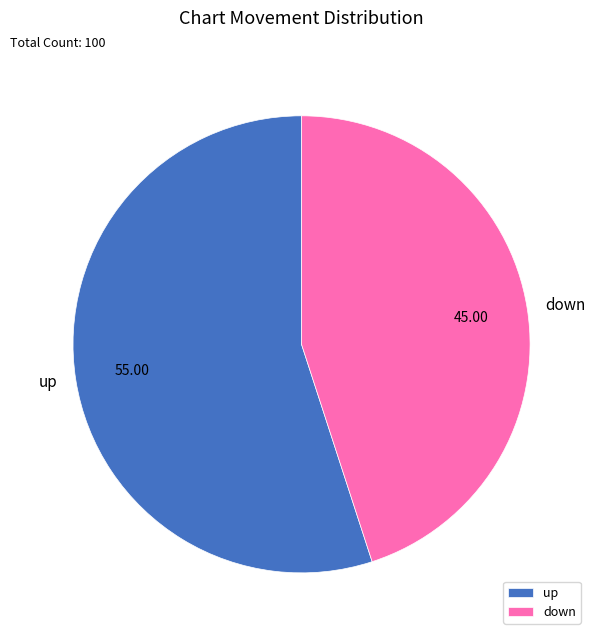

Which slice is the largest?

up